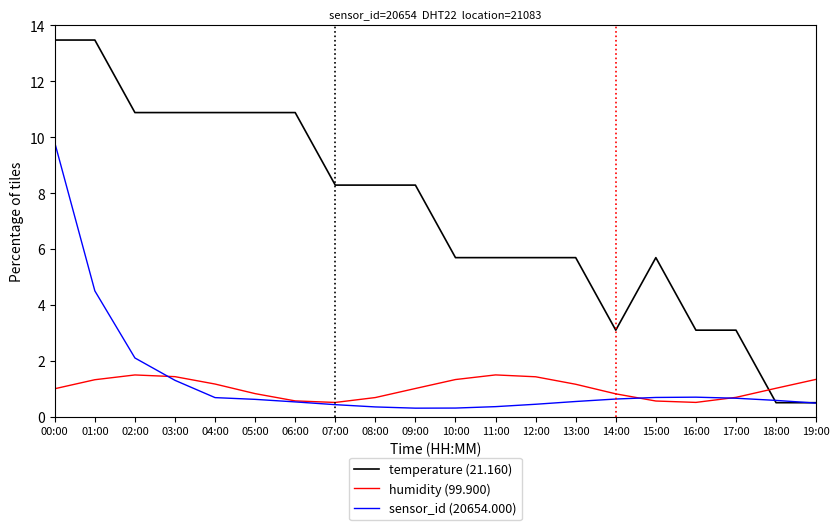

At which category is the sum across all series the highest?

00:00